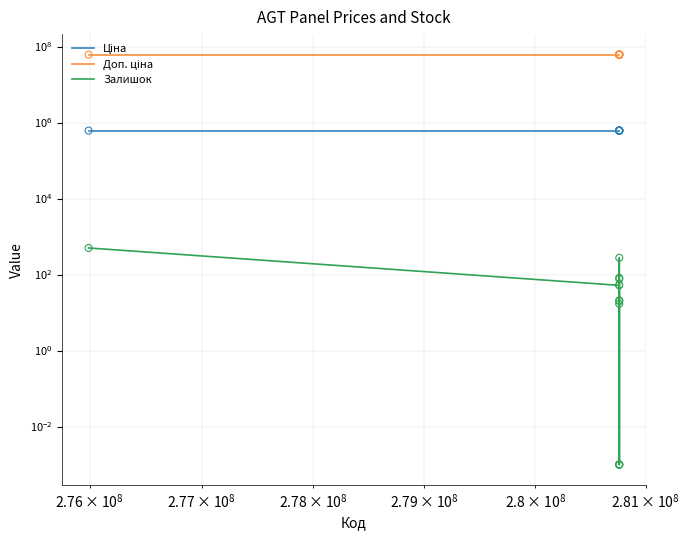

What are all the series names shown in the legend?

Ціна, Доп. ціна, Залишок